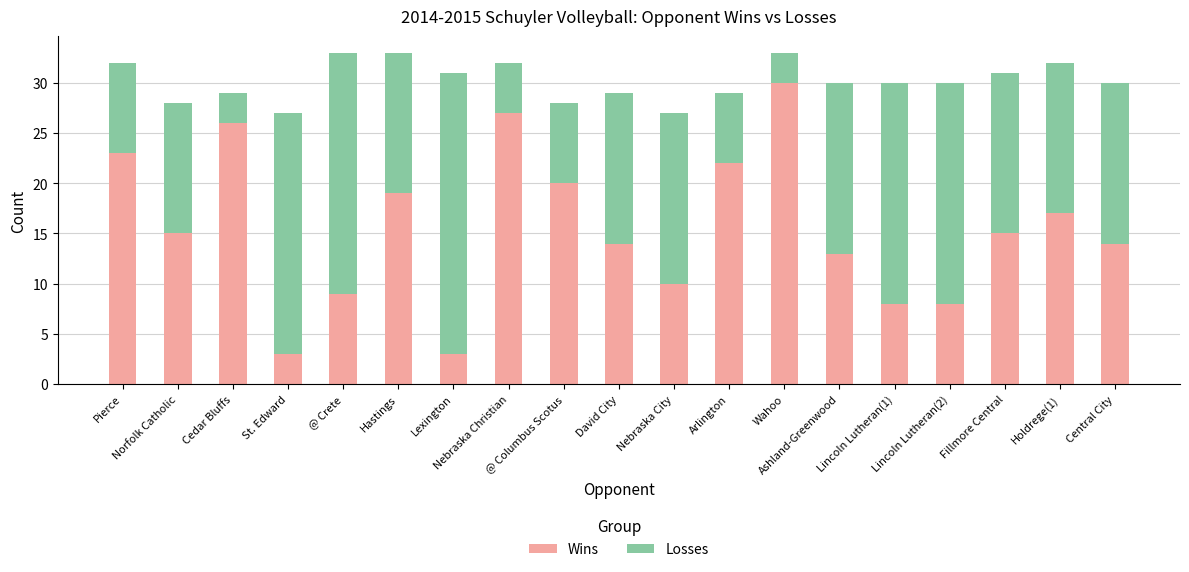

True or false: Wins has a value of 10 at Nebraska City.

True